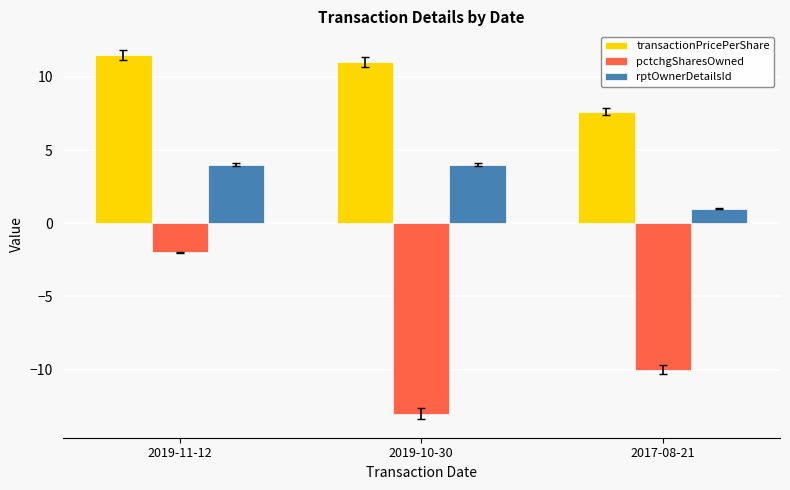

What is the difference between the second highest and minimum values in the pctchgSharesOwned series?

3.0